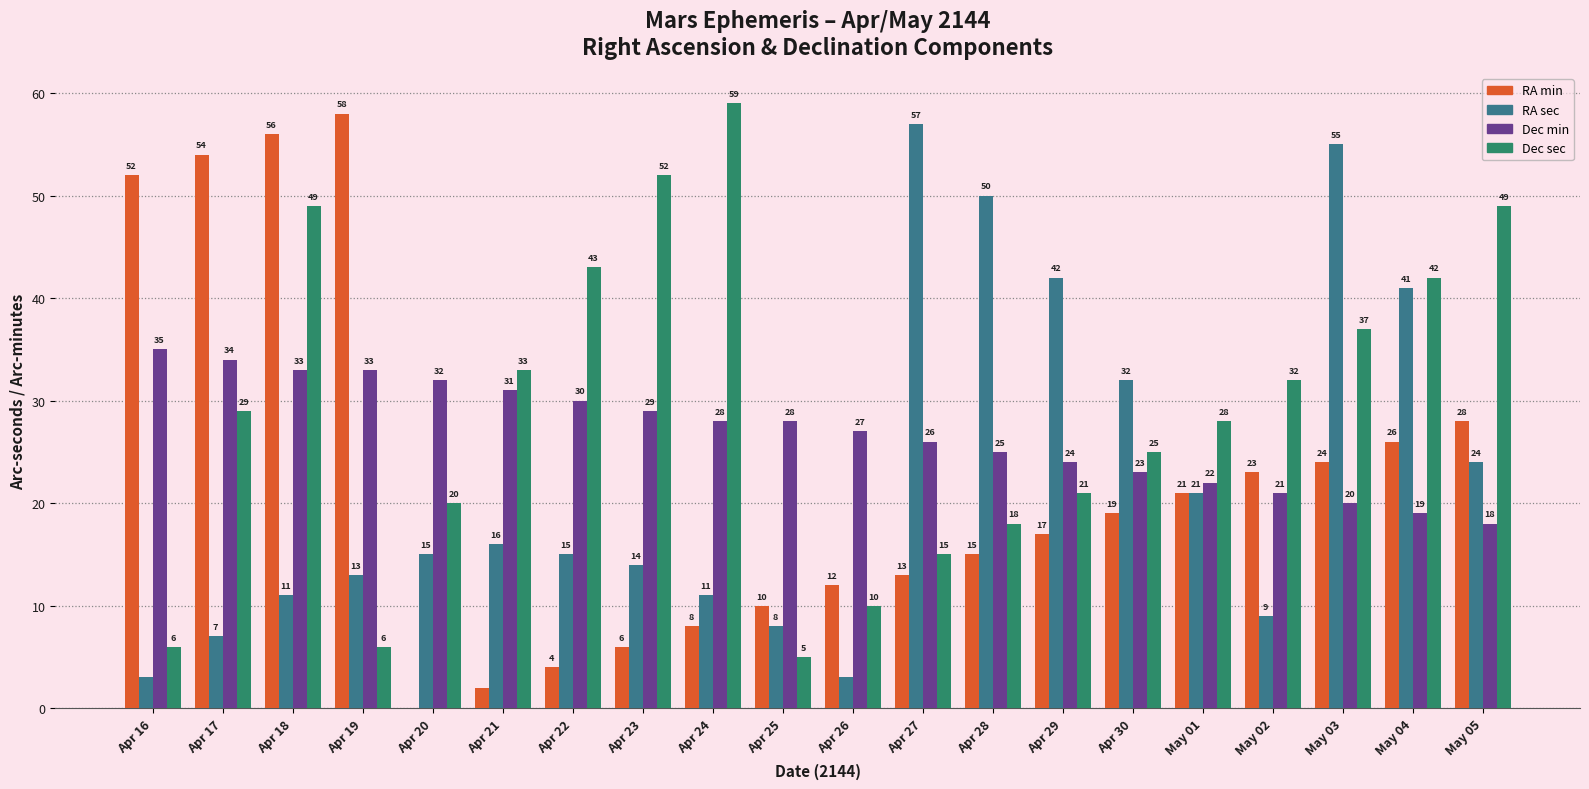

What is the sum of the Dec sec values at Apr 17 and May 03?

66